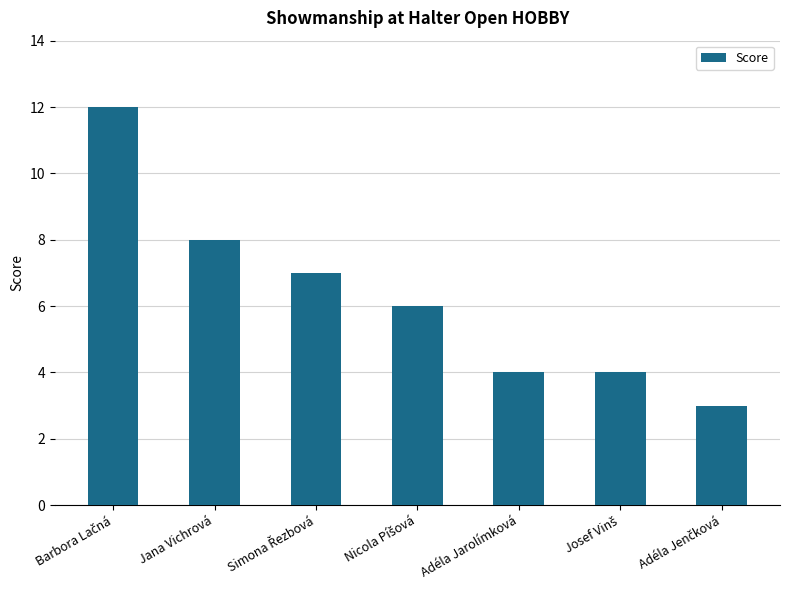

The value at Adéla Jarolímková is 4. True or false?

True